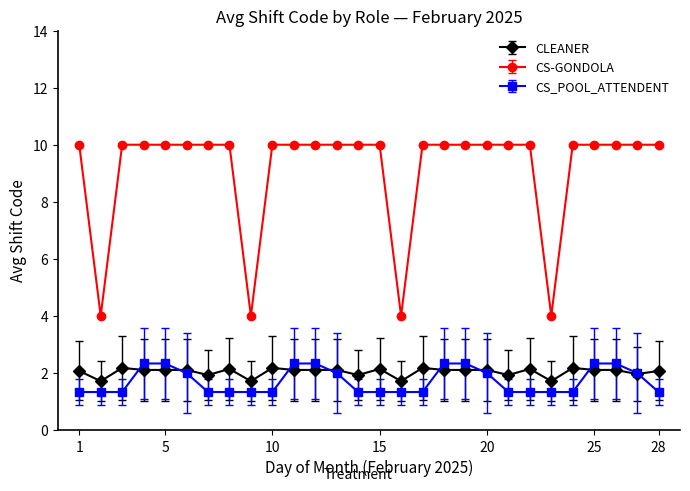

Which series has the widest spread of values?

CS-GONDOLA